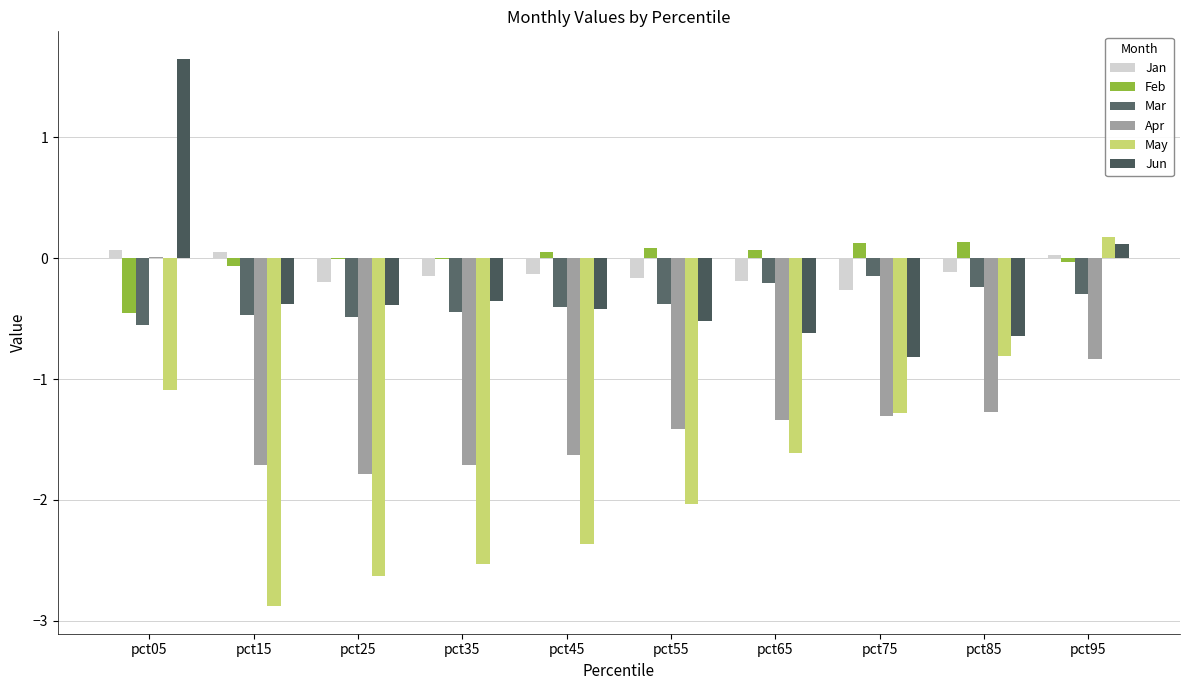

How many values in May are above zero?

1